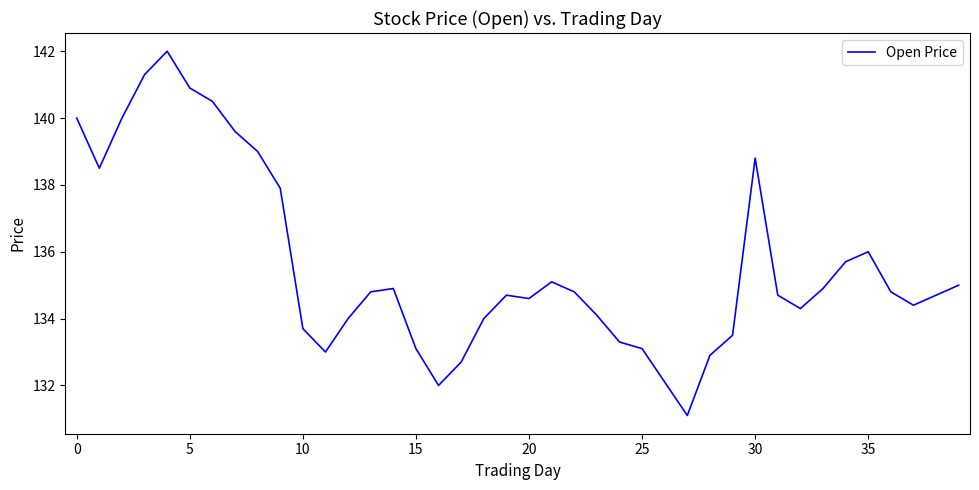

What is the difference between the maximum and minimum values?

10.9